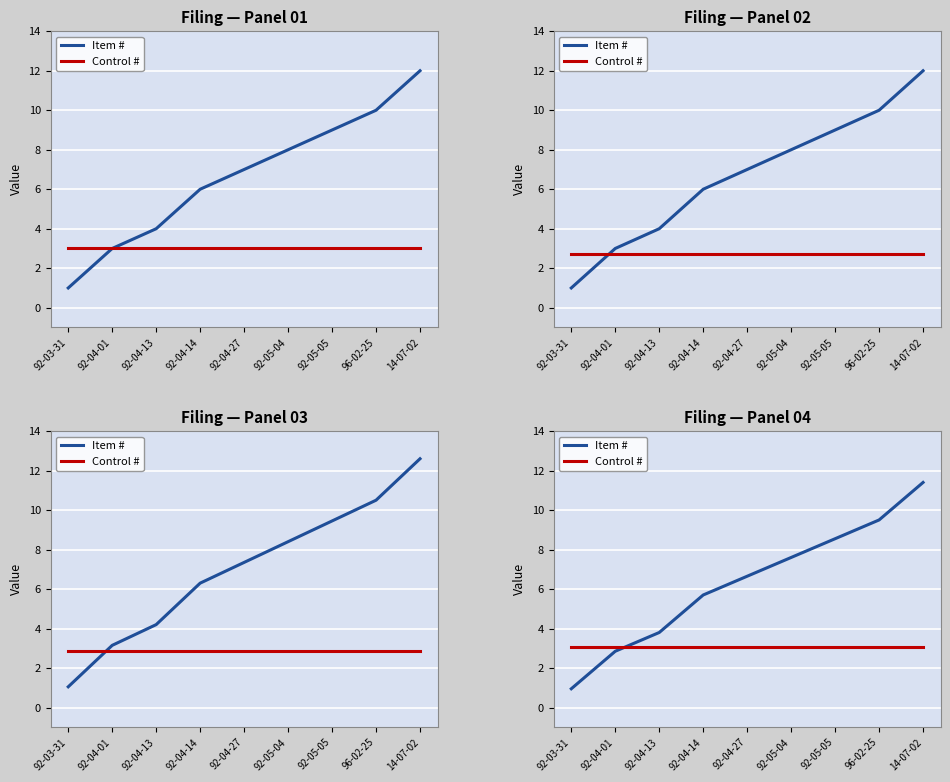

Is the value of Control # at 96-02-25 greater than the value of Item # at 92-04-01?

Yes